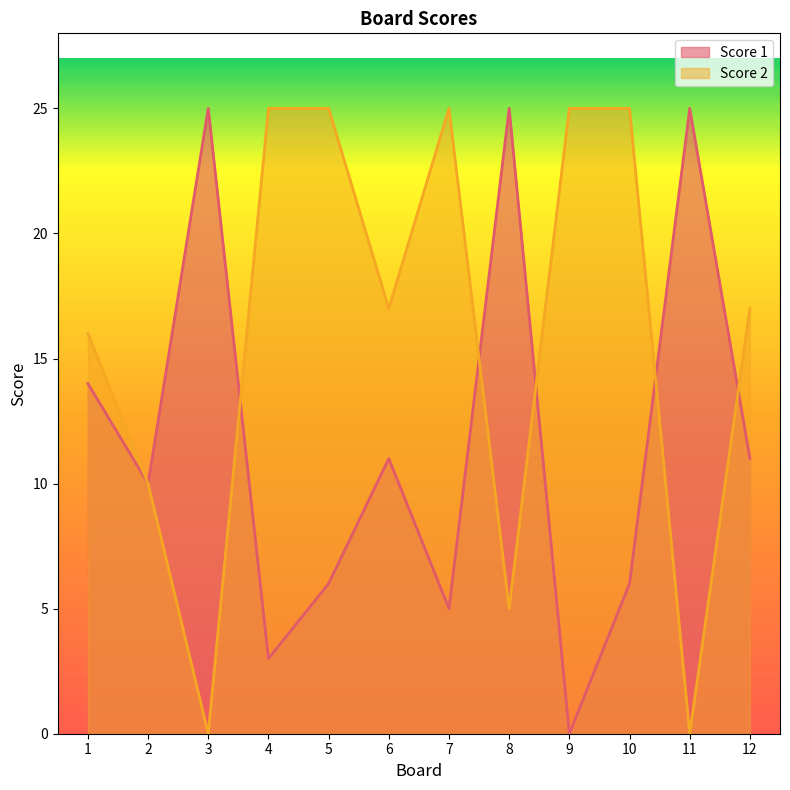

What is the value of the Score 1 point at the 10th from the left?

6